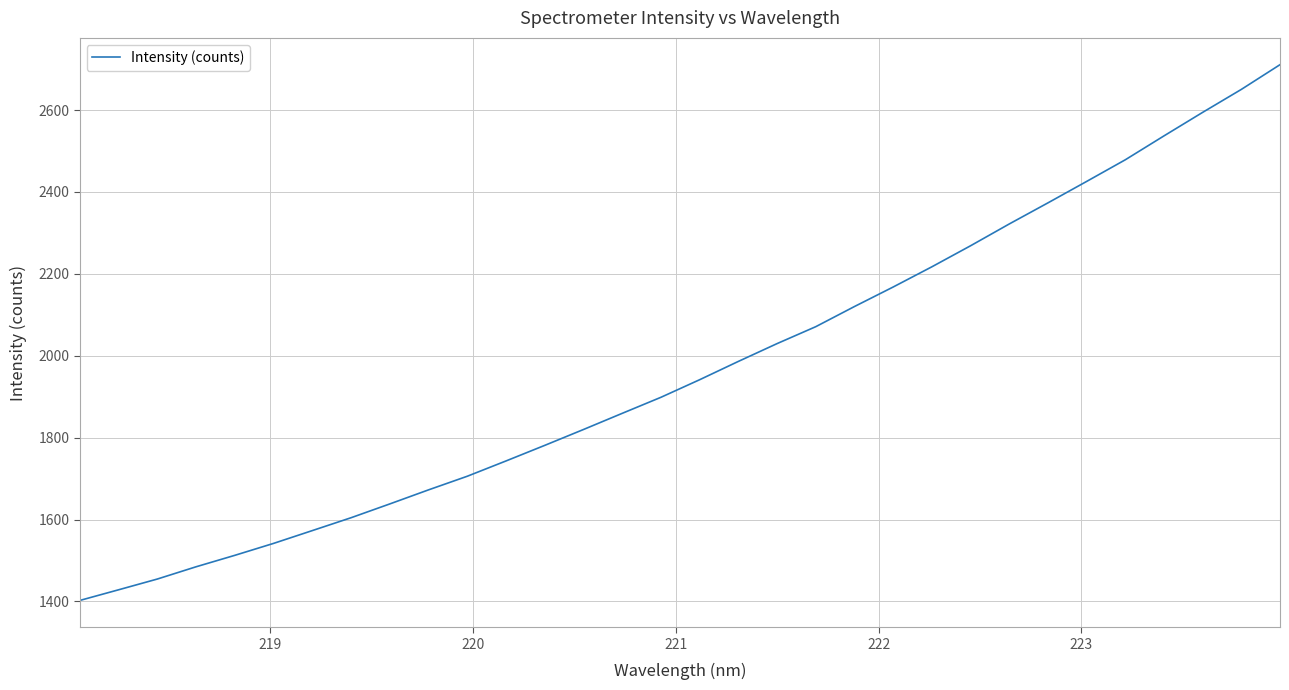

What is the smallest value displayed?

1402.5